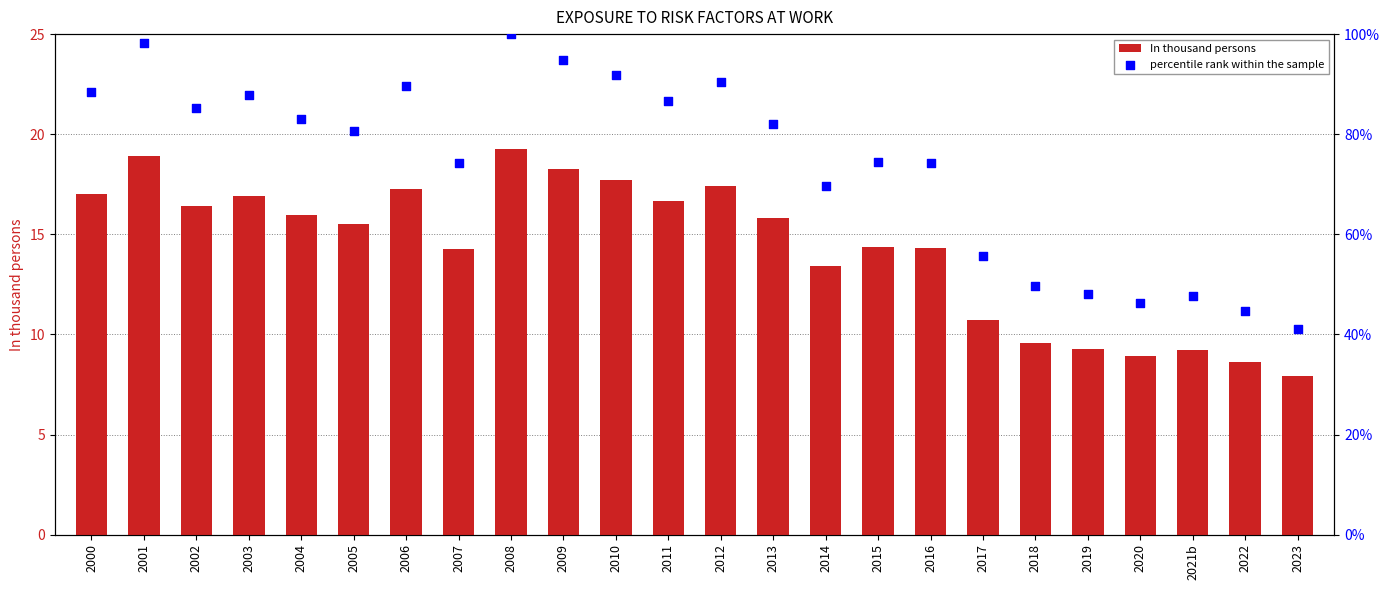

At which category is the sum across all series the highest?

2008